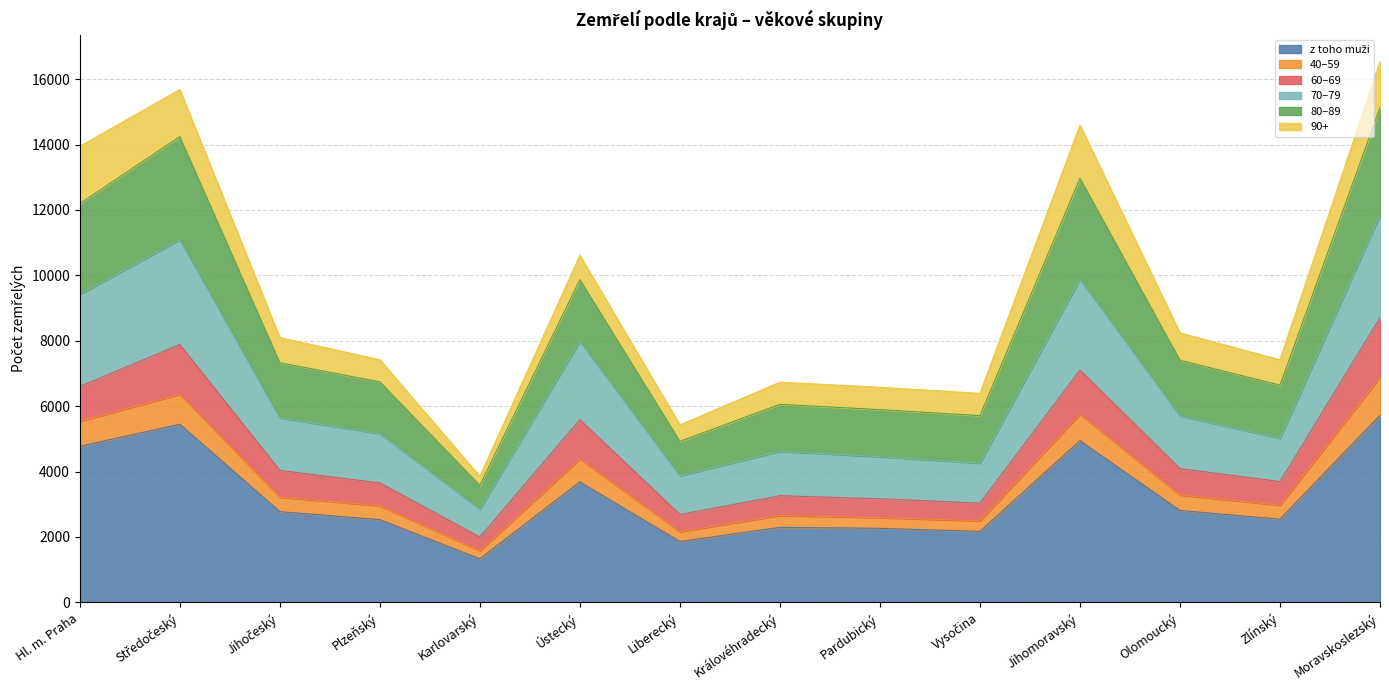

How many lines are shown in the chart?

6